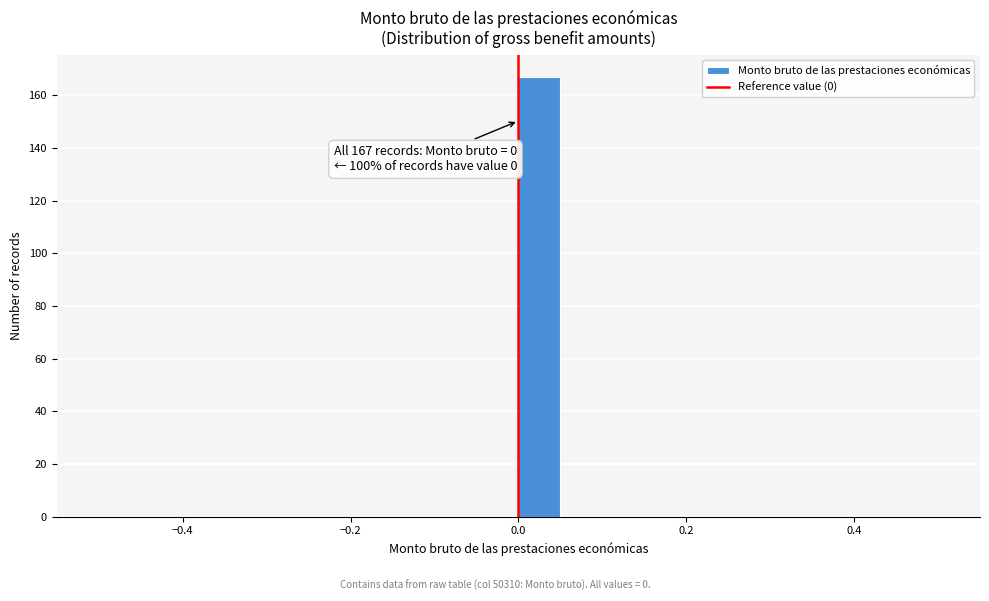

Around what value on the x-axis is the tallest bar? Give the approximate position of its centre, as read against the axis.

0.02